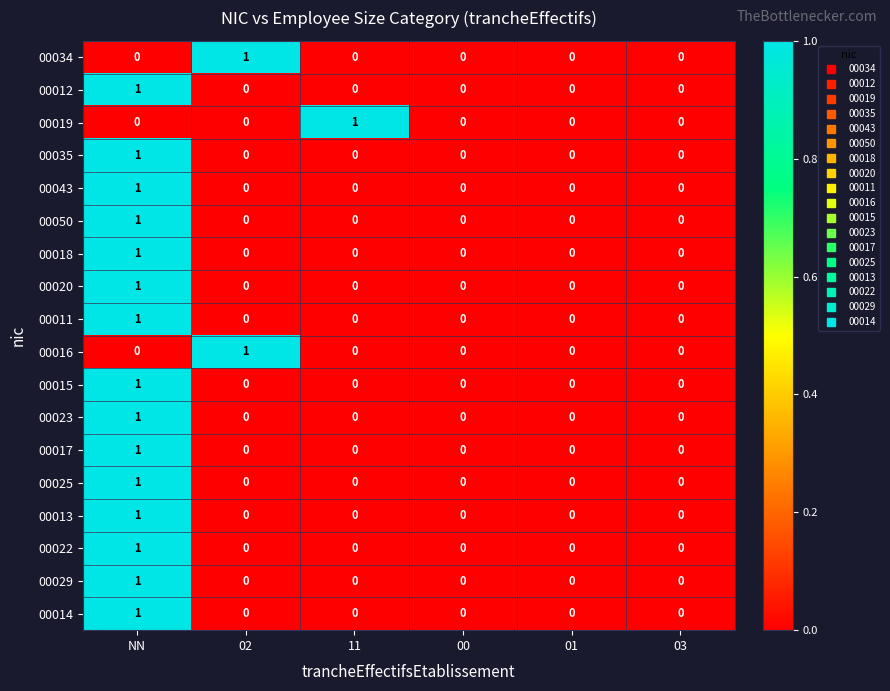

At which category is the sum across all series the highest?

NN